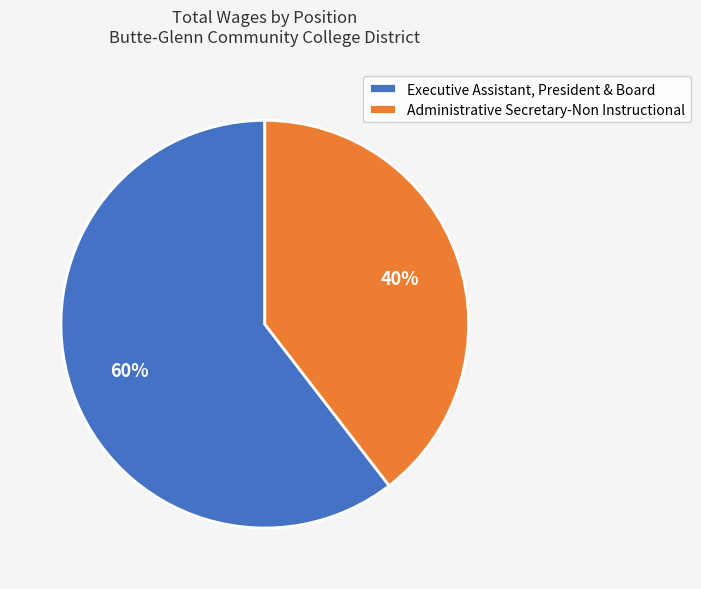

To the nearest percent, what is the combined percentage of Executive Assistant, President & Board and Administrative Secretary-Non Instructional?

100%